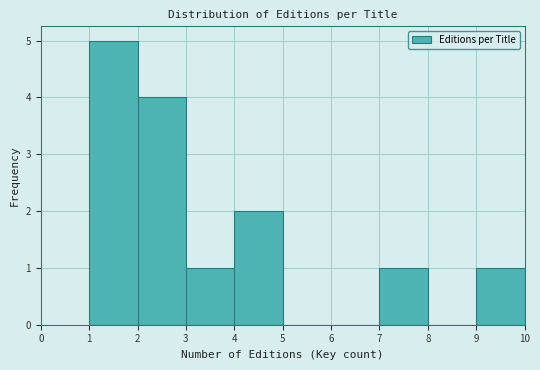

Reading left to right, transcribe this chart: for each bar, give the range it covers on the x-axis and its height. The values are not printed on the chart, so give them approximately, as read against the axis.

1 to 2: 5
2 to 3: 4
3 to 4: 1
4 to 5: 2
5 to 6: 0
6 to 7: 0
7 to 8: 1
8 to 9: 0
9 to 10: 1